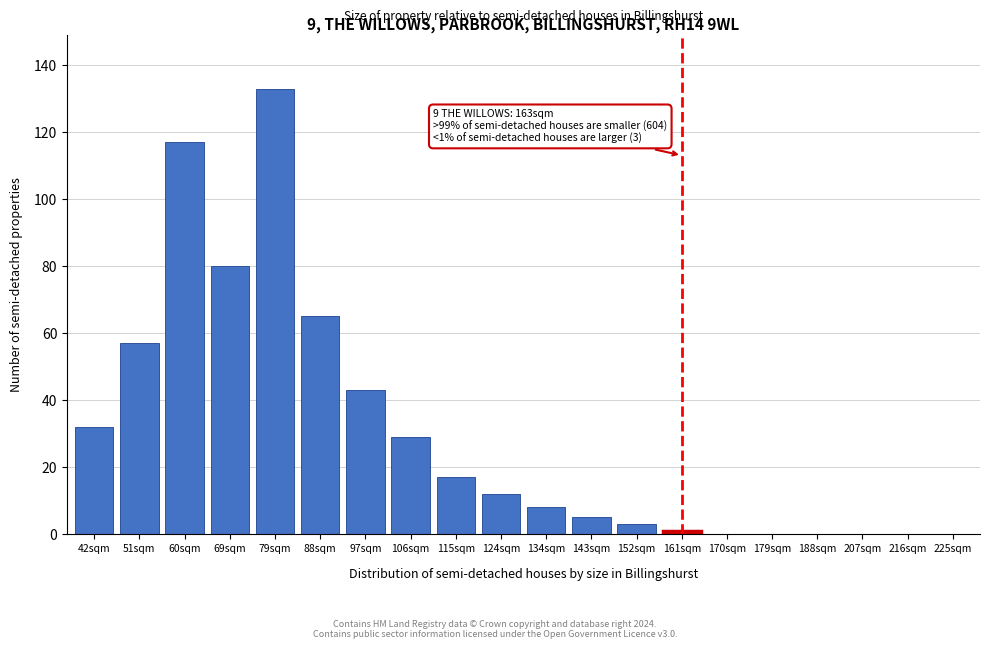

Reading left to right, extract all data points from this chart.

42sqm=32	51sqm=57	60sqm=117	69sqm=80	79sqm=133	88sqm=65	97sqm=43	106sqm=29	115sqm=17	124sqm=12	134sqm=8	143sqm=5	152sqm=3	161sqm=1	170sqm=0	179sqm=0	188sqm=0	207sqm=0	216sqm=0	225sqm=0